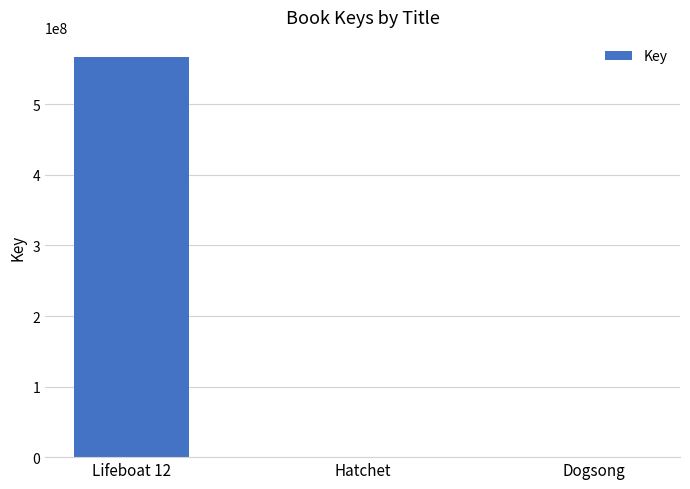

The value at Dogsong is 6574. True or false?

True